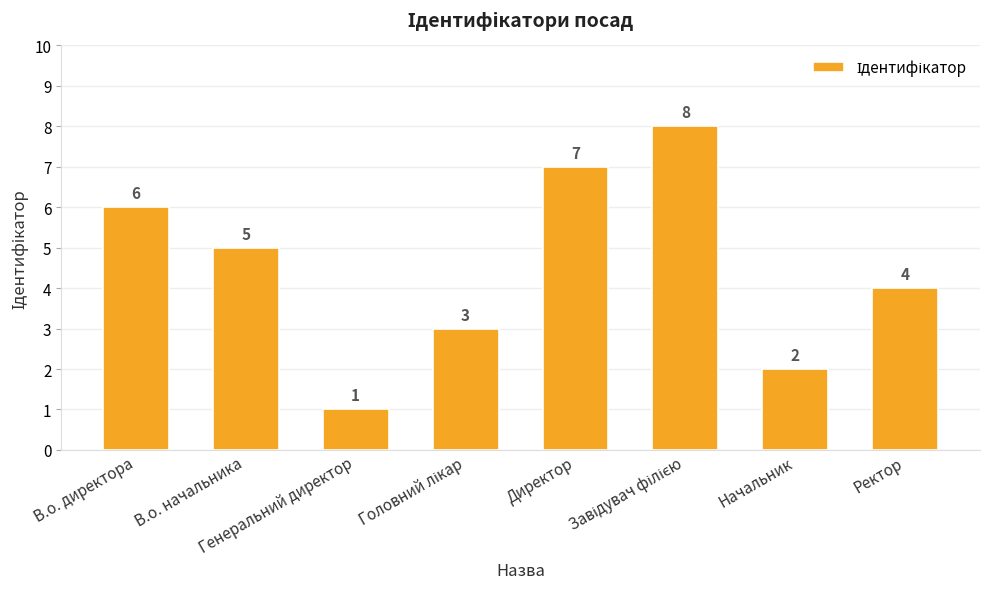

How many distinct data groups are displayed?

1